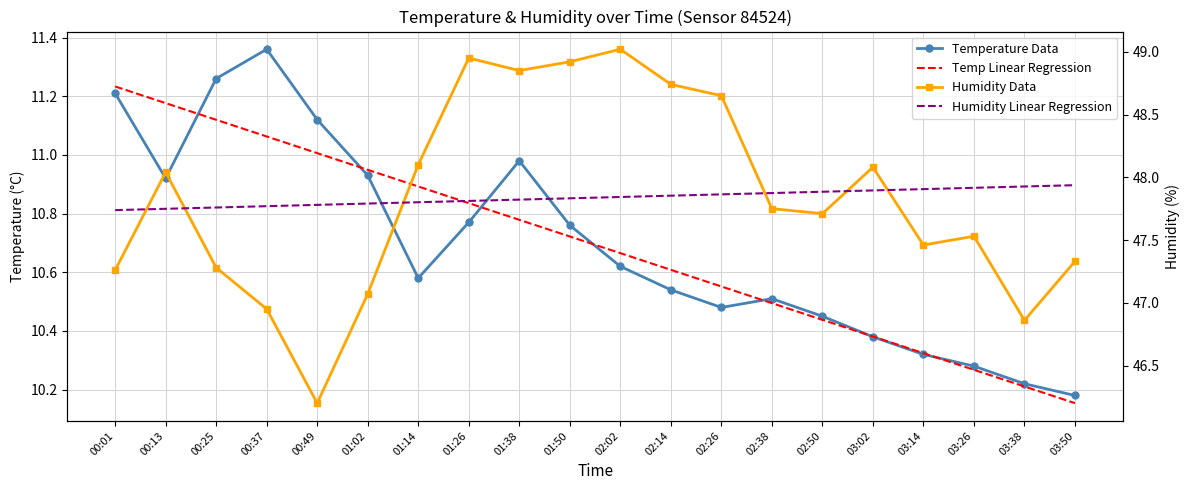

Count the number of categories in the chart.

20